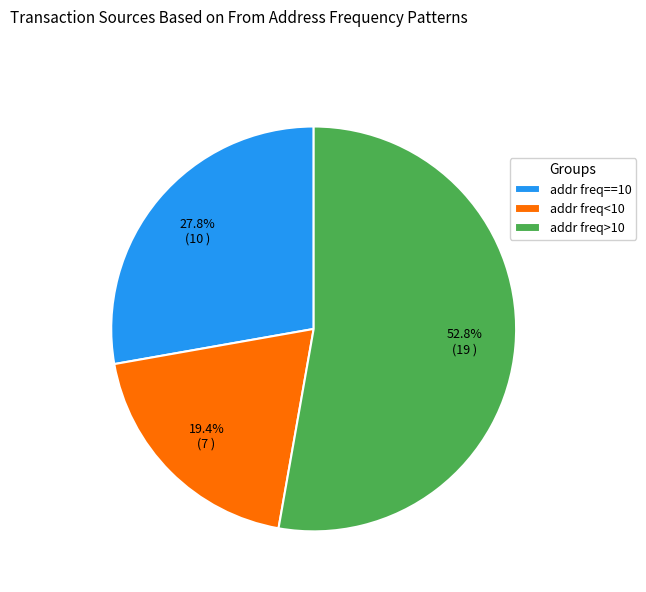

Count the number of slices in the pie.

3